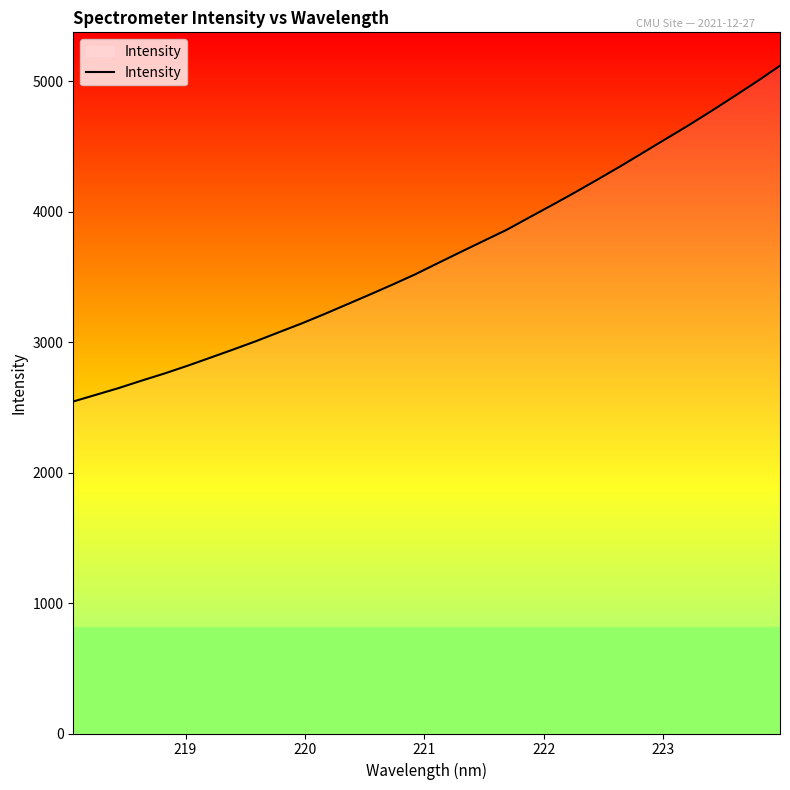

What is the minimum value shown in the chart?

2544.6